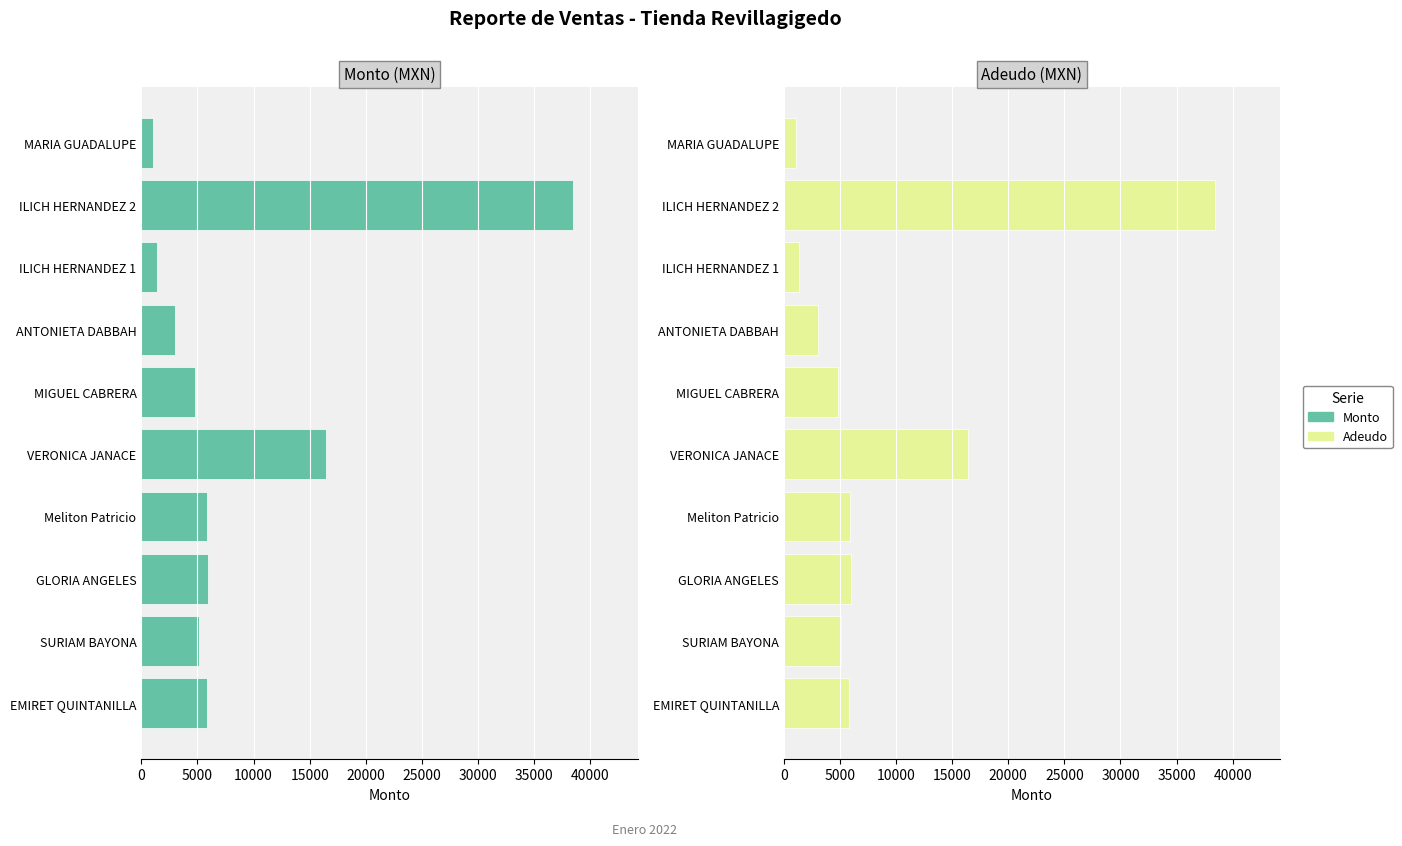

Read the Adeudo value at SURIAM BAYONA.

5110.0